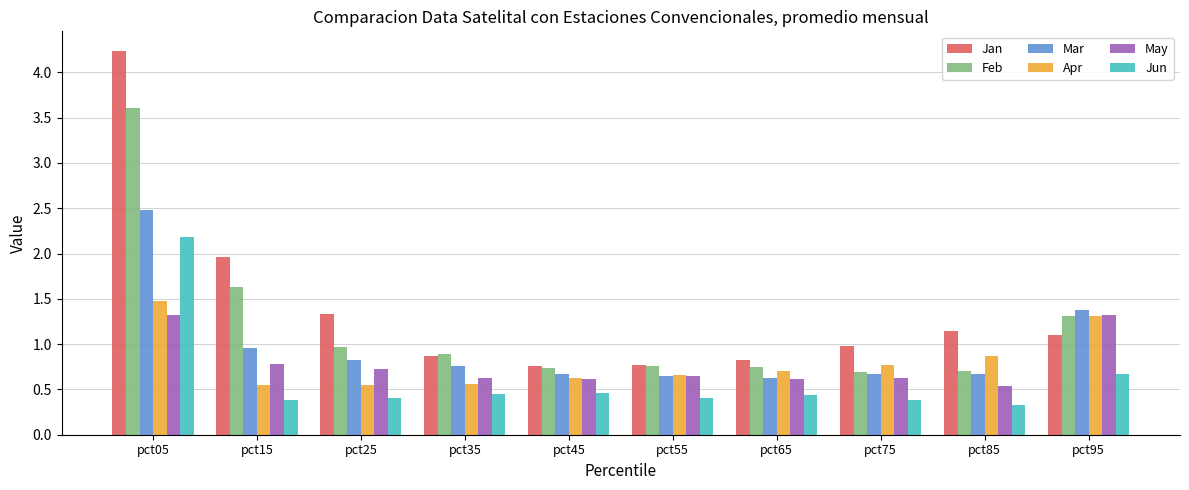

Which series has the widest spread of values?

Jan